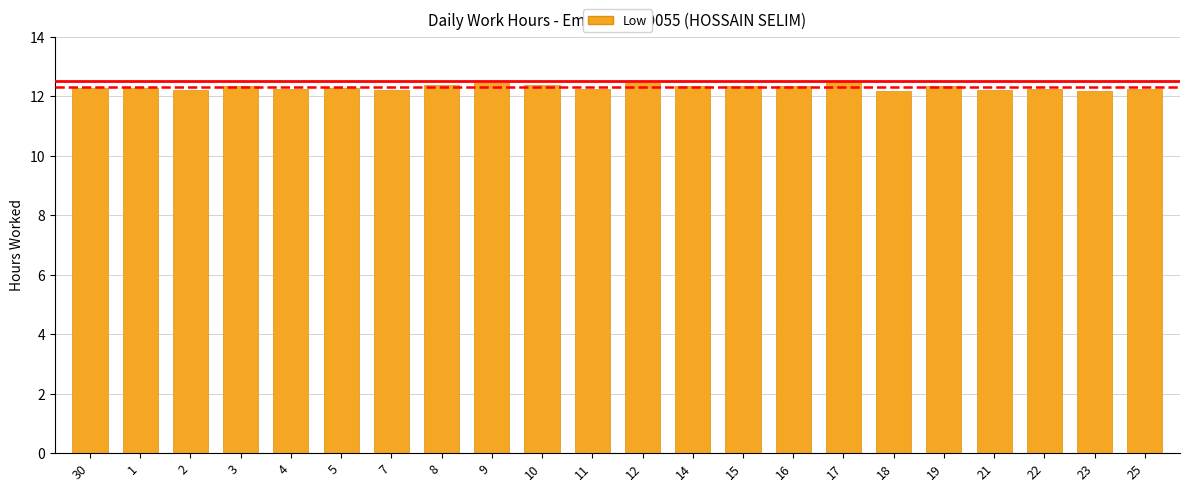

What is the maximum value shown in the chart?

12.5